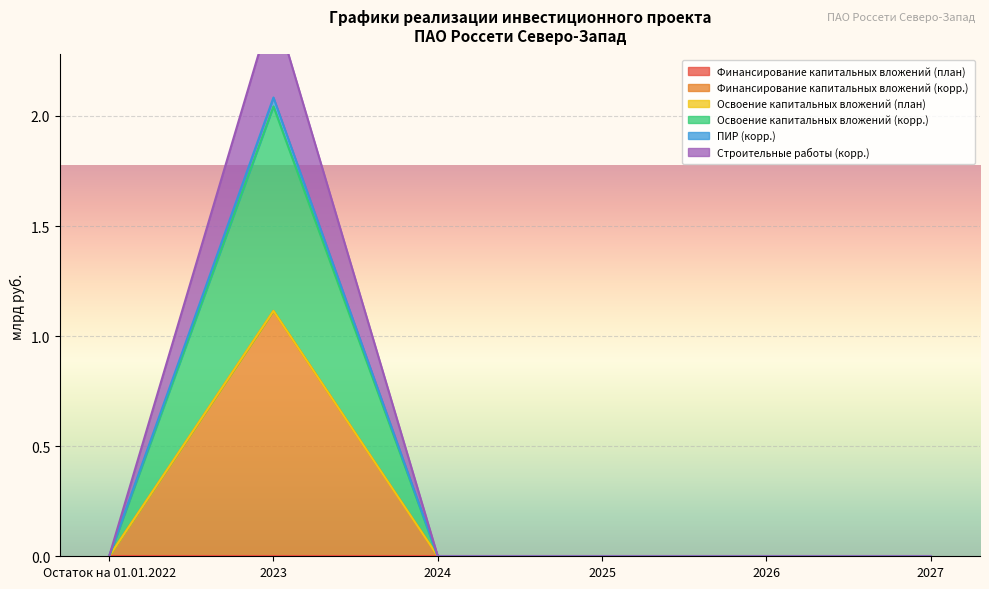

At 2024, list the series in order from smallest to largest.

Финансирование капитальных вложений (корр.), Освоение капитальных вложений (корр.), ПИР (корр.), Строительные работы (корр.)